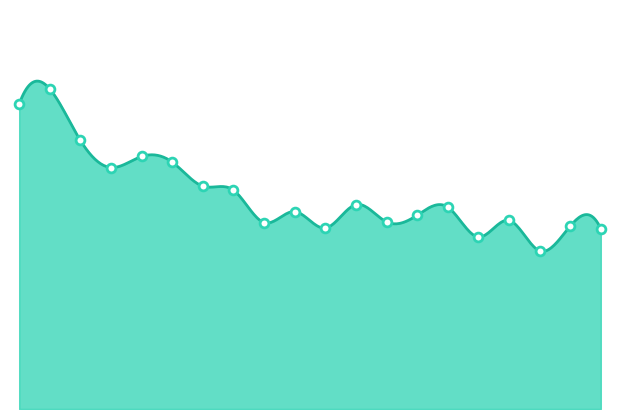

How many lines are shown in the chart?

1